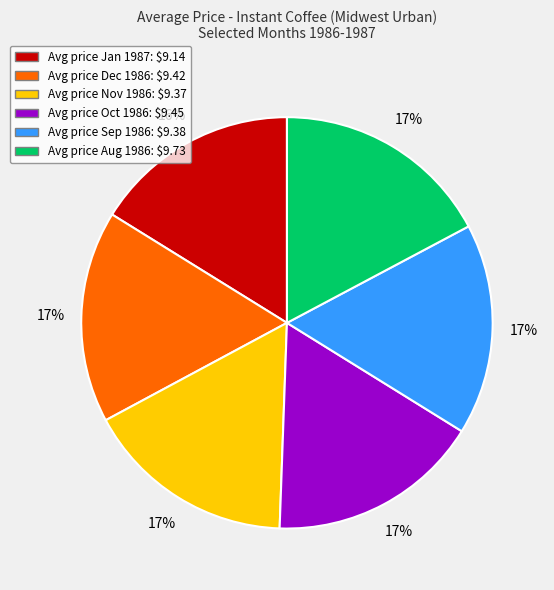

Count the number of slices in the pie.

6